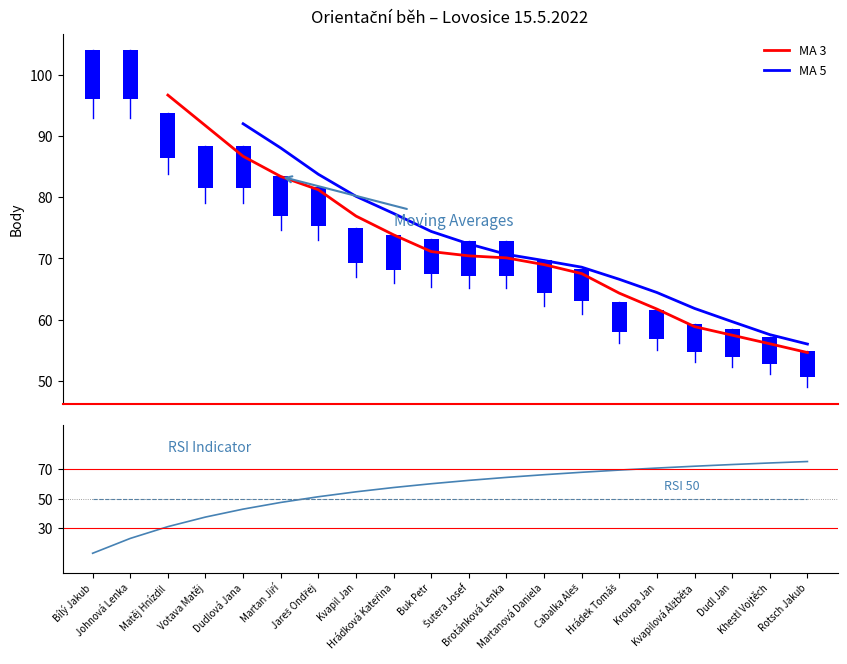

What is the value of the RSI 50 bar at the 10th from the left?

50.0